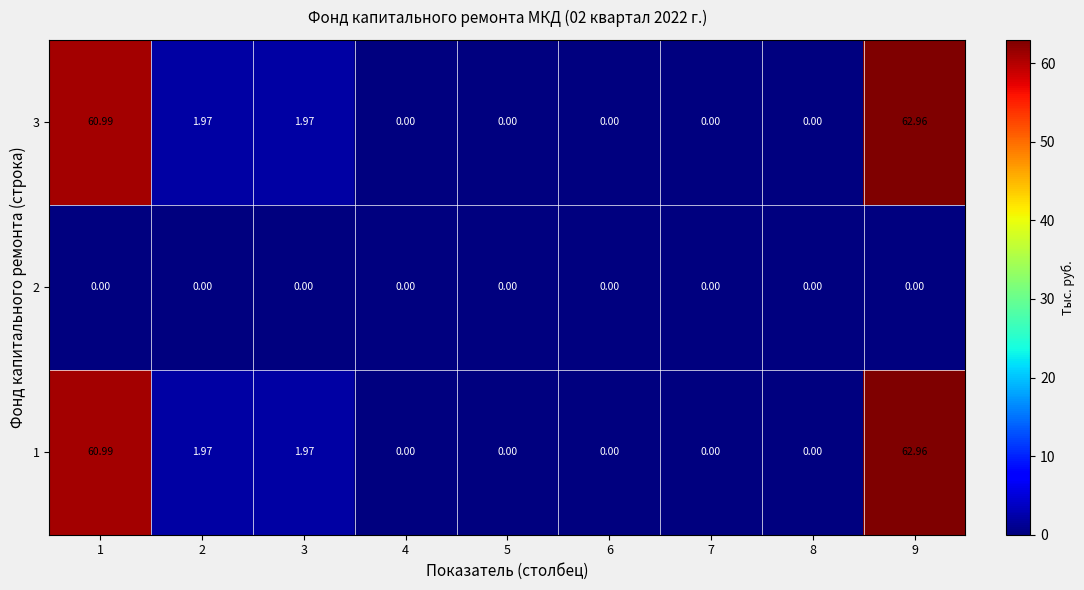

Is the value of 3 at 3 greater than the value of 1 at 8?

Yes